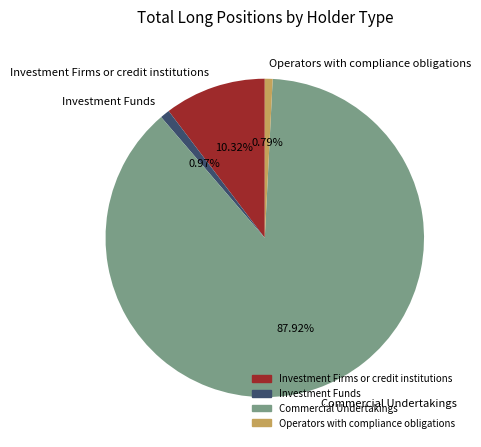

To the nearest percent, what portion does Investment Funds represent?

1%